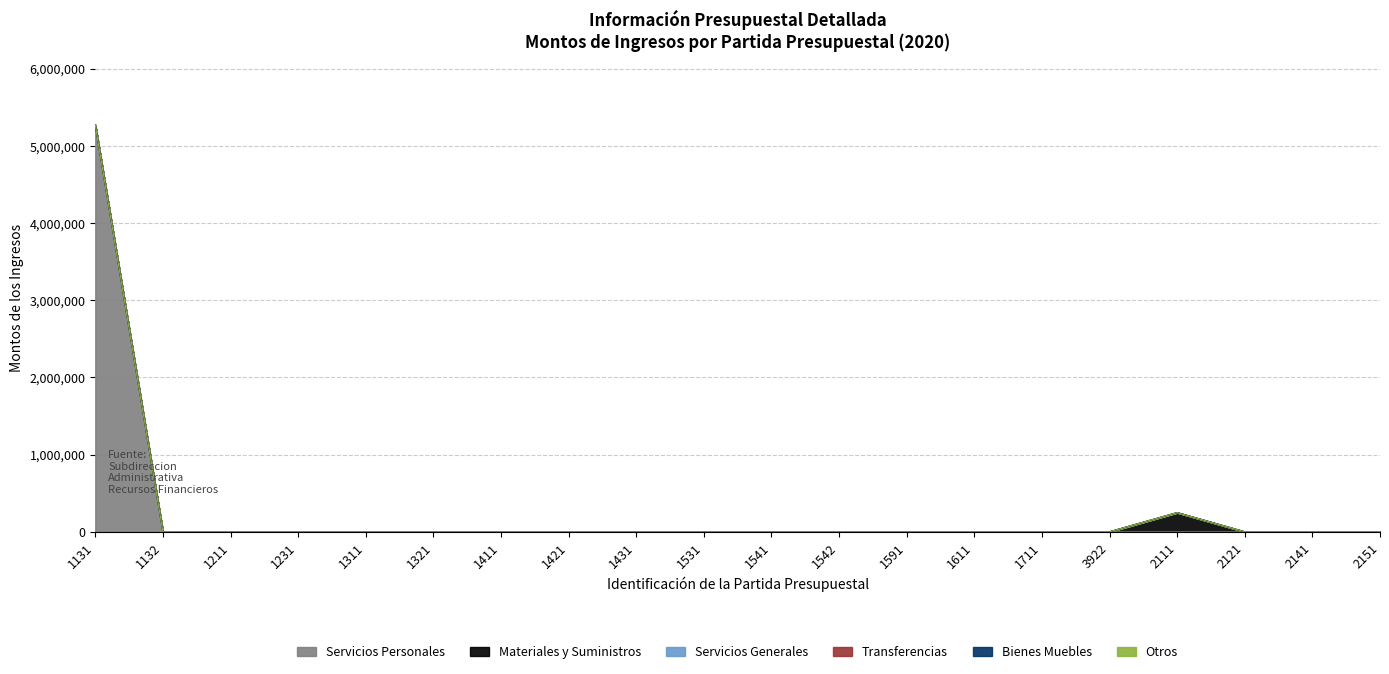

True or false: Servicios Personales has more than 0 interior local peaks.

False